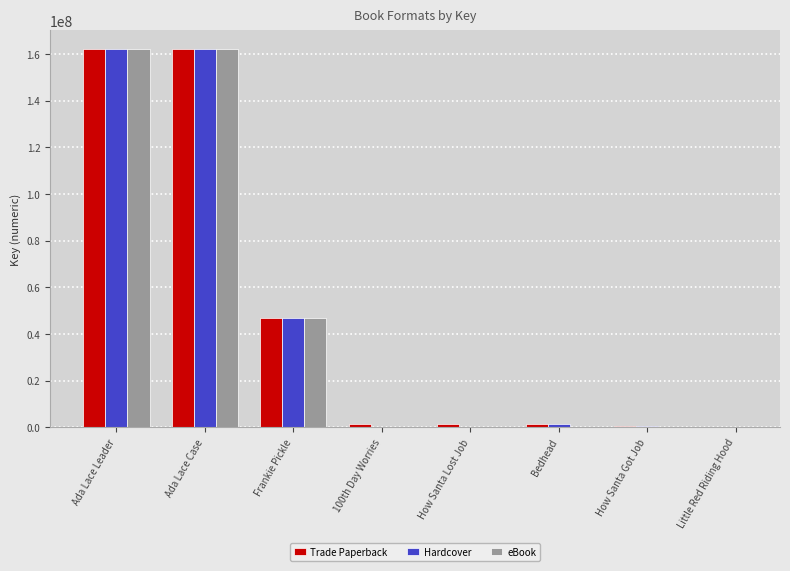

Which label corresponds to the smallest value in the chart?

100th Day Worries